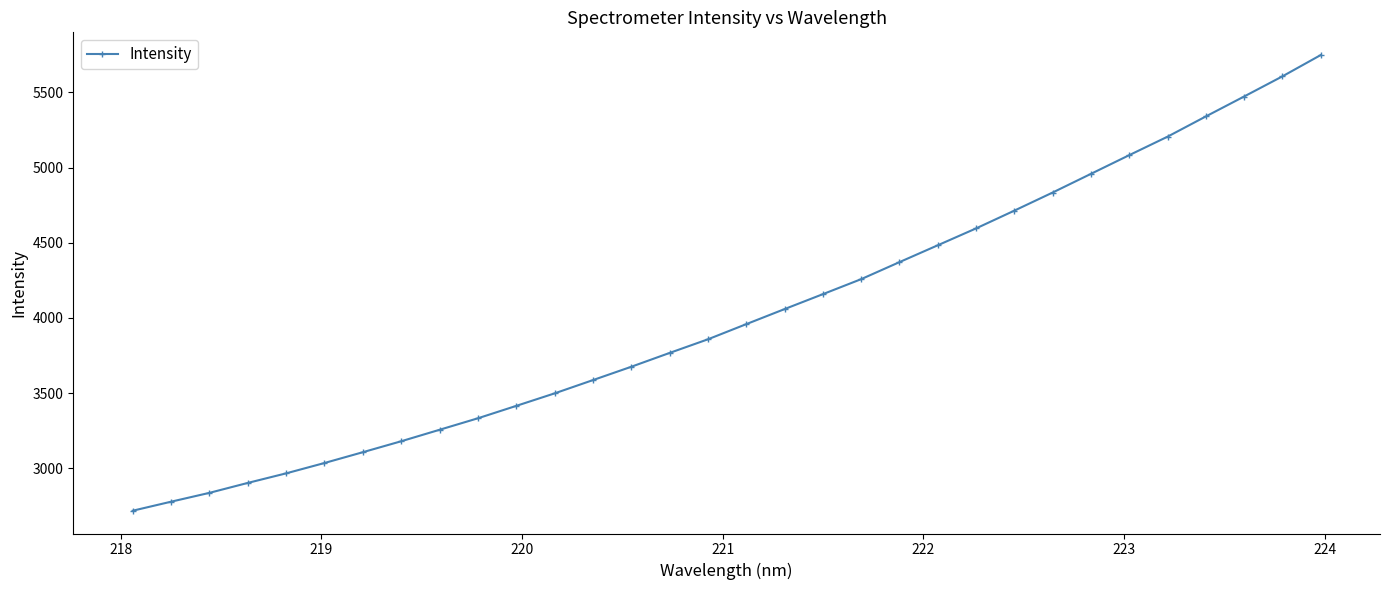

What is the value of the 10th point from the left?

3332.2